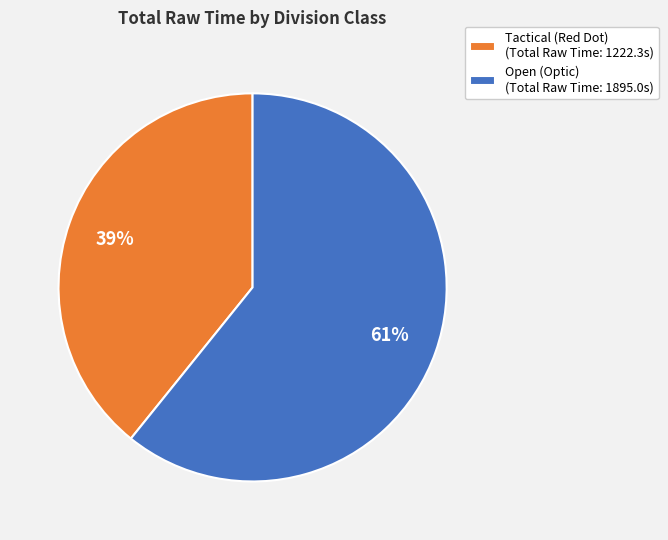

Count the number of slices in the pie.

2